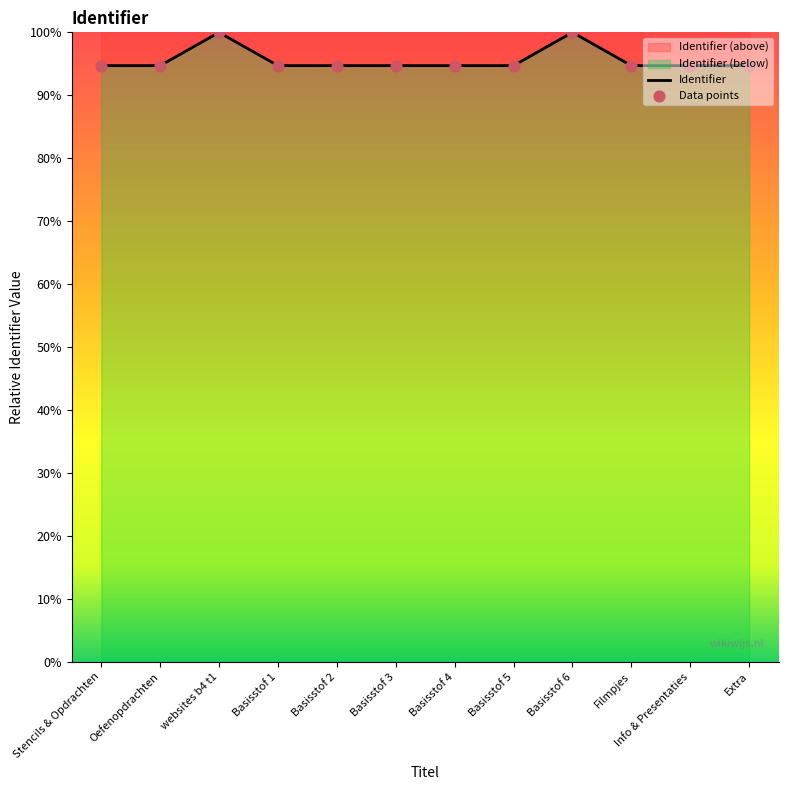

Approximately how many times larger is the value at Extra compared to Basisstof 4?

1.0